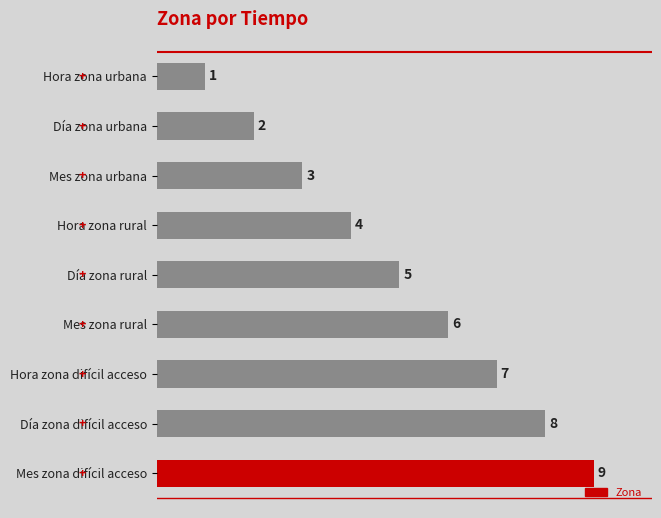

How many series are shown in this chart?

1